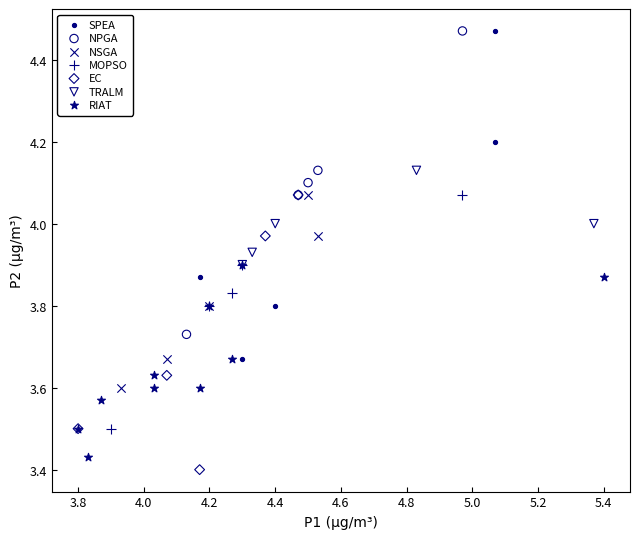

Which series has the largest Y range (max minus min)?

SPEA